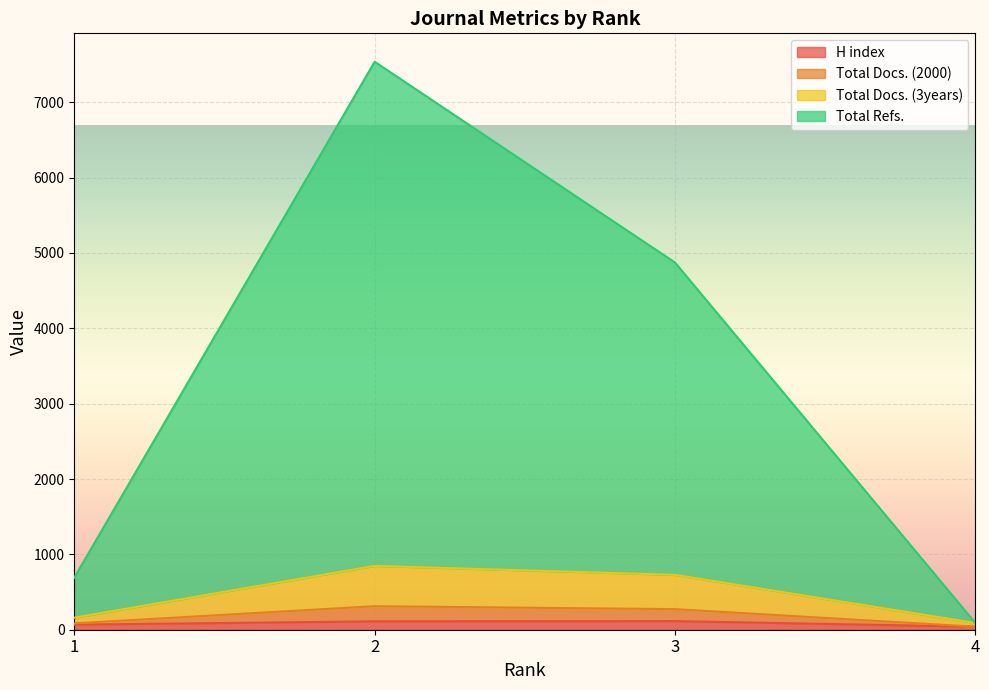

Is the value of Total Docs. (2000) at 4 greater than the value of H index at 2?

No